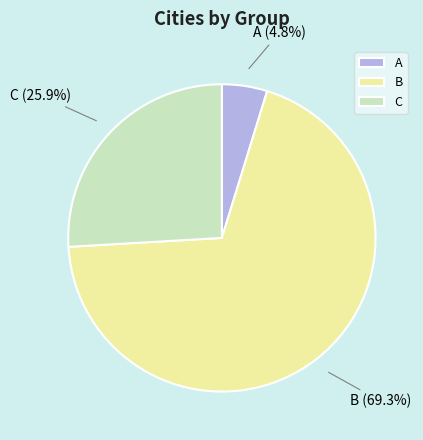

How many slices are in this pie chart?

3